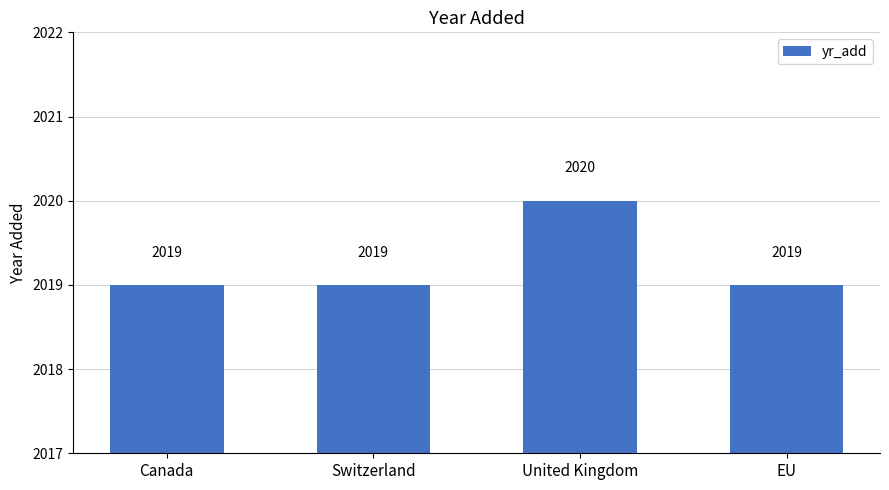

Is it true that the value at Canada is 2019?

True